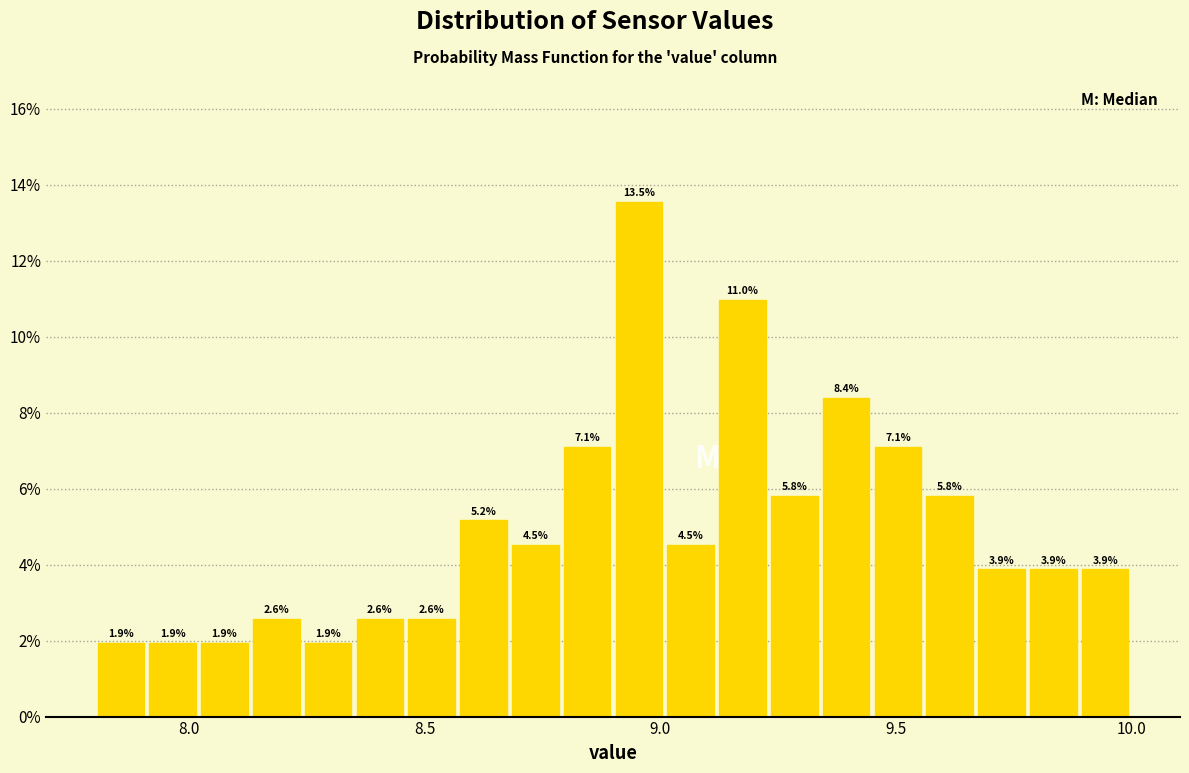

Read against the x-axis, roughly where is the centre of the tallest bar?

8.95